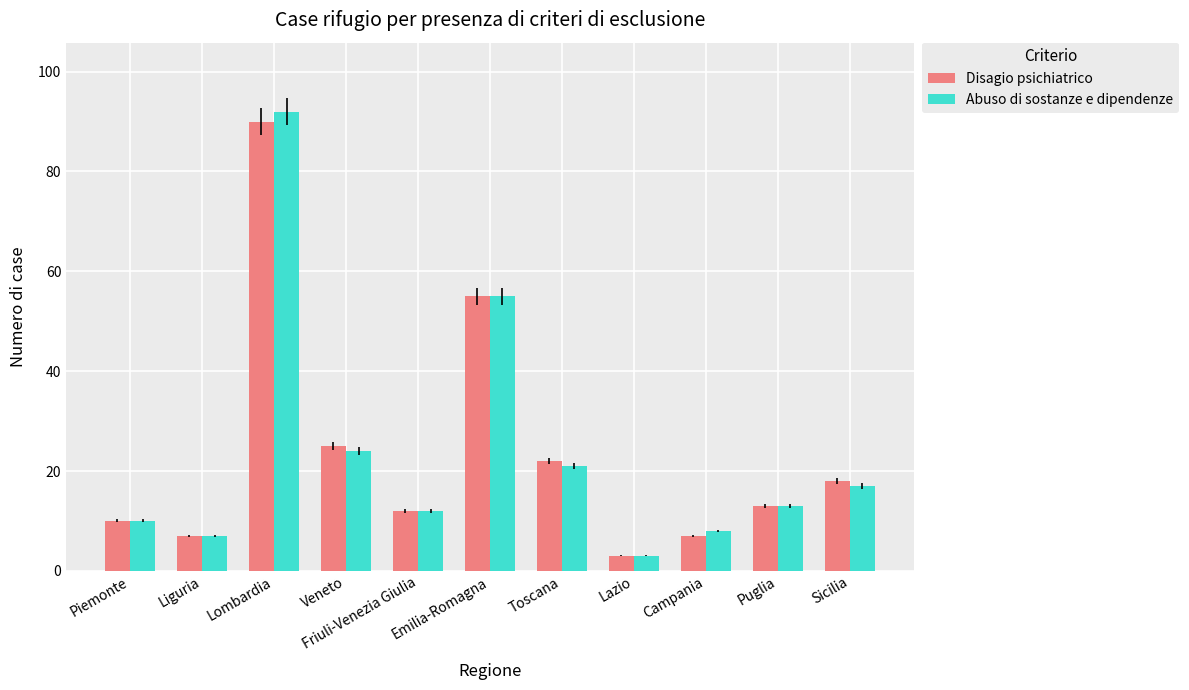

Rank the series by their maximum value, from lowest to highest.

Disagio psichiatrico, Abuso di sostanze e dipendenze